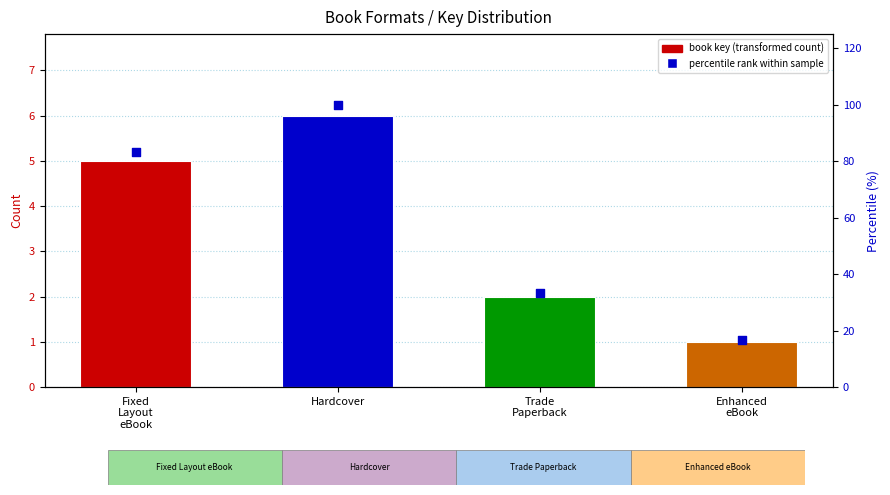

Which has a higher value, Trade
Paperback or Fixed
Layout
eBook?

Fixed
Layout
eBook